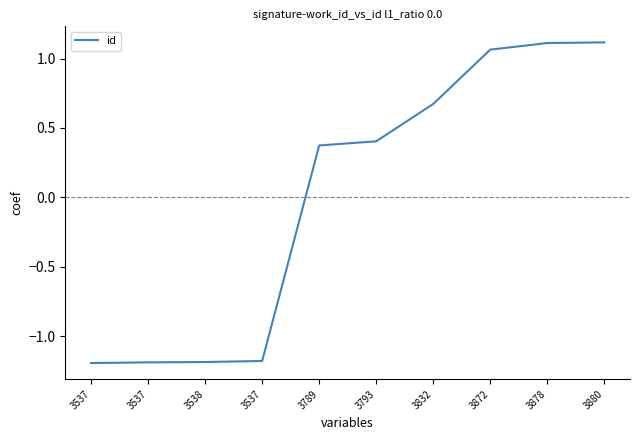

How many lines are shown in the chart?

1